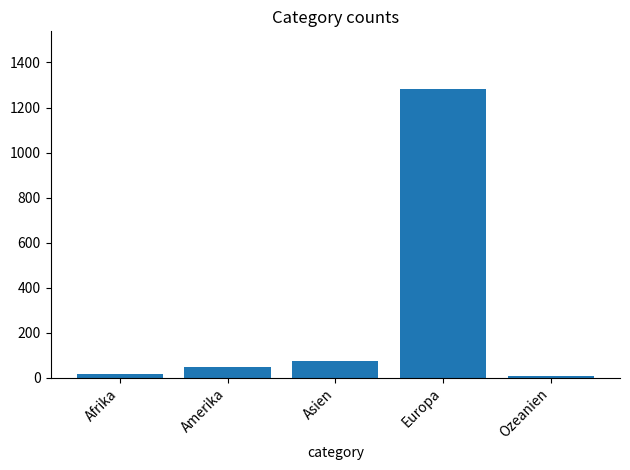

What is the value of the 2nd bar from the left?

49